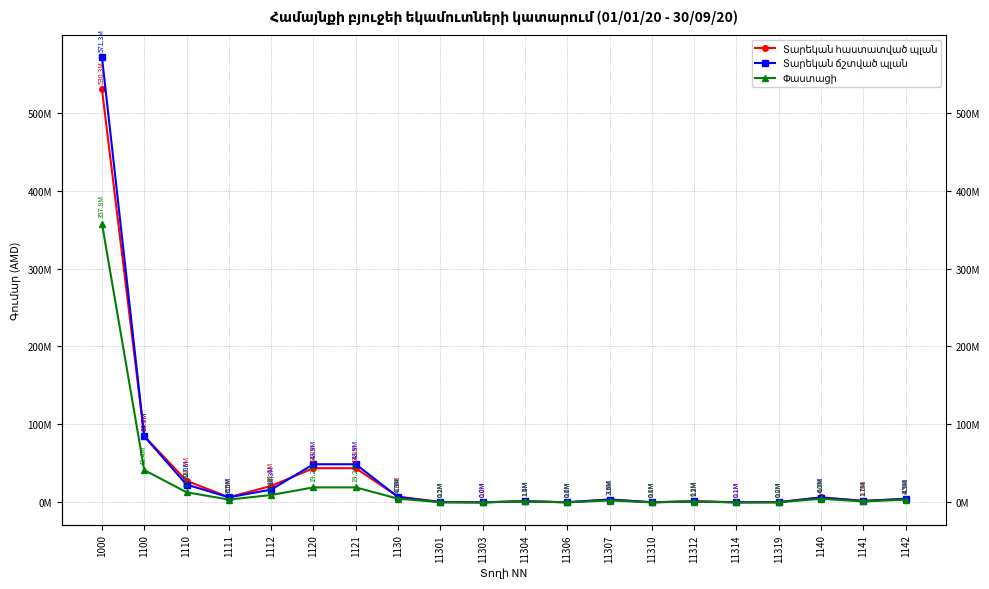

Which label corresponds to the largest value in the chart?

1000